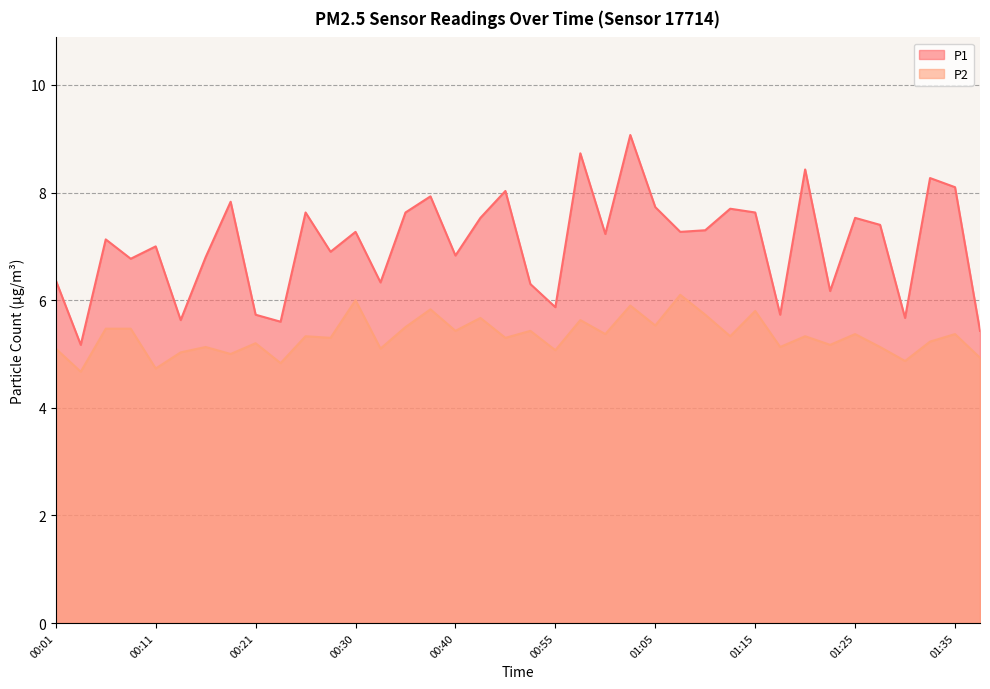

At which label does P1 first exceed 7?

00:06